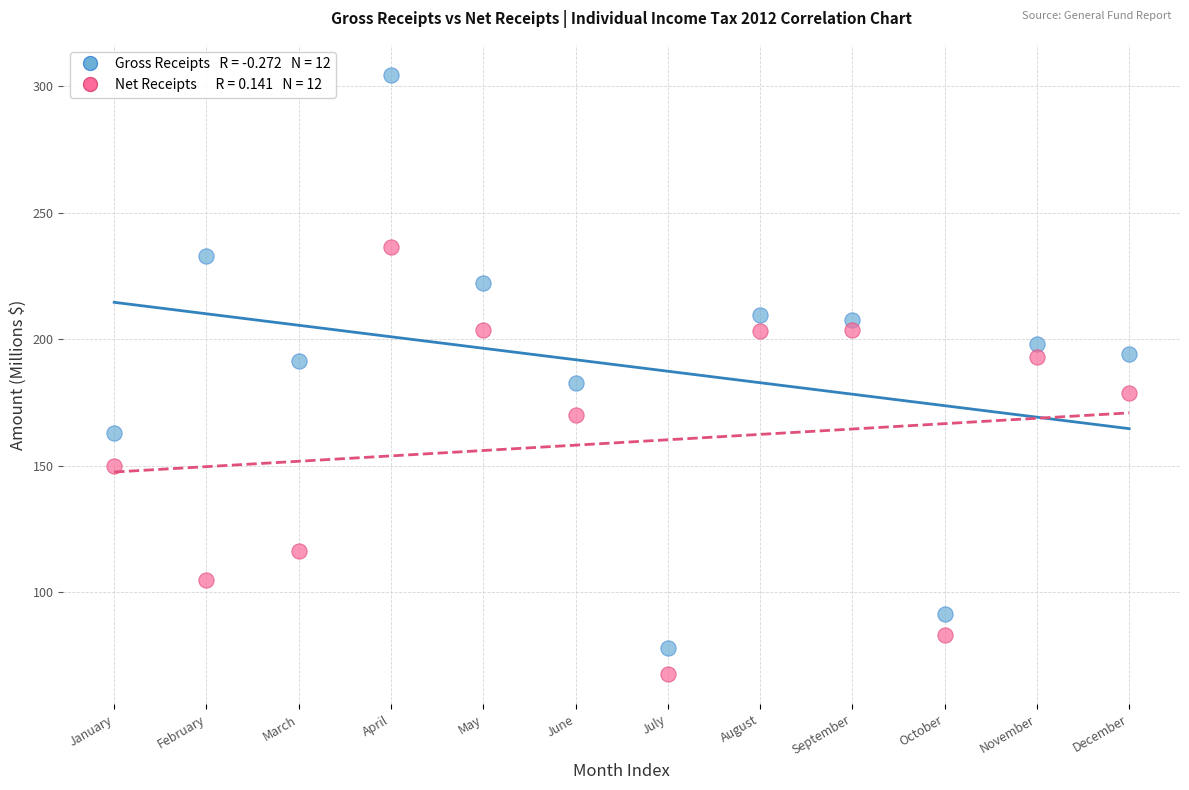

Across all data points, what is the range of Y values (max minus min)?

237.0